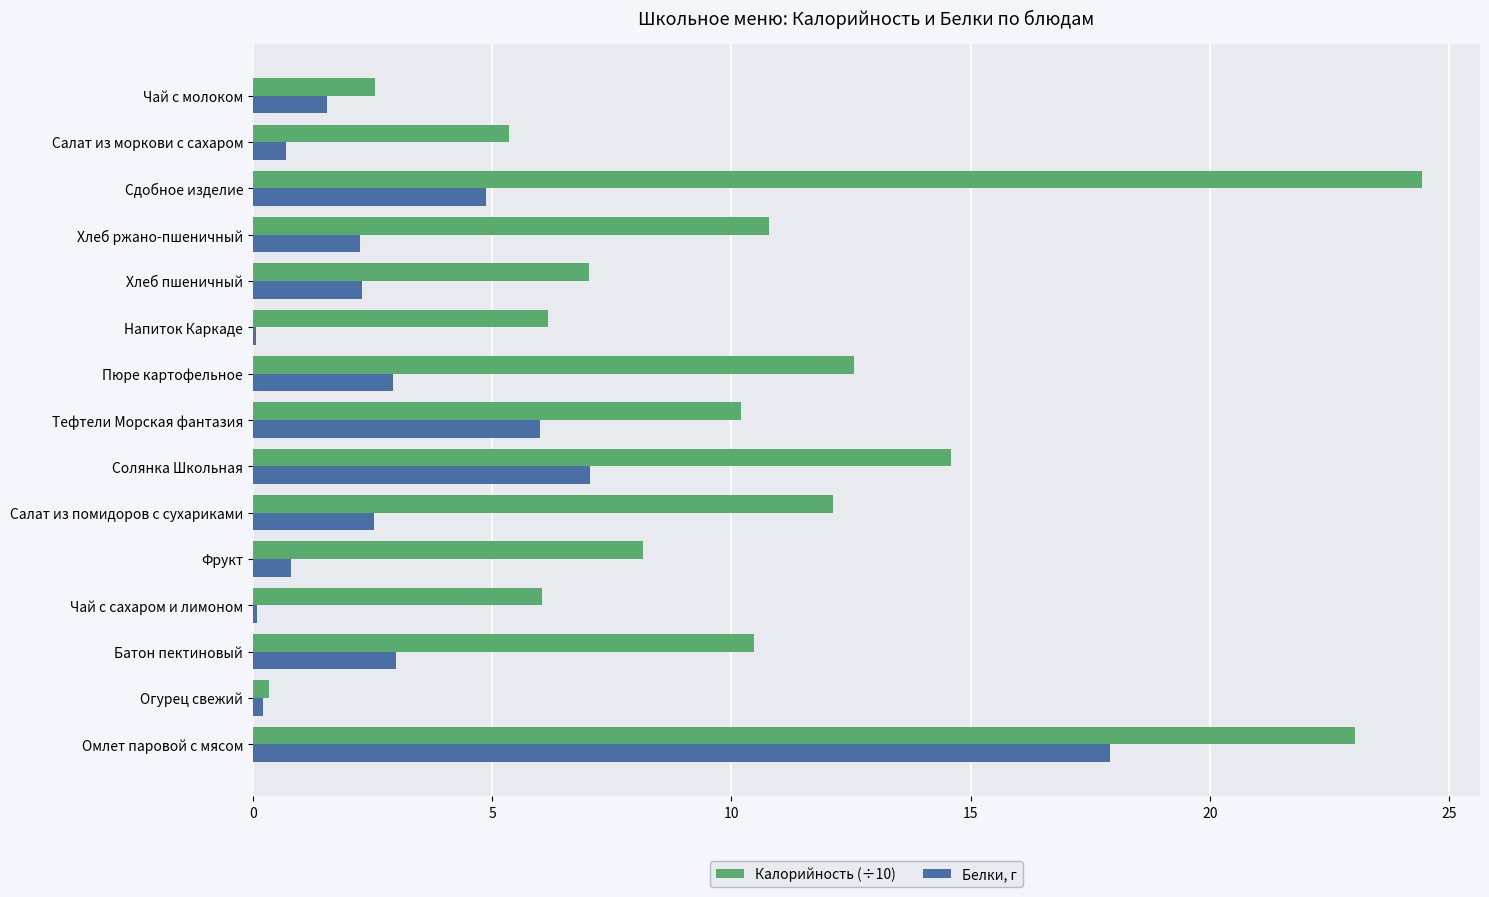

Which category has the highest value in the Калорийность (÷10) series?

Сдобное изделие